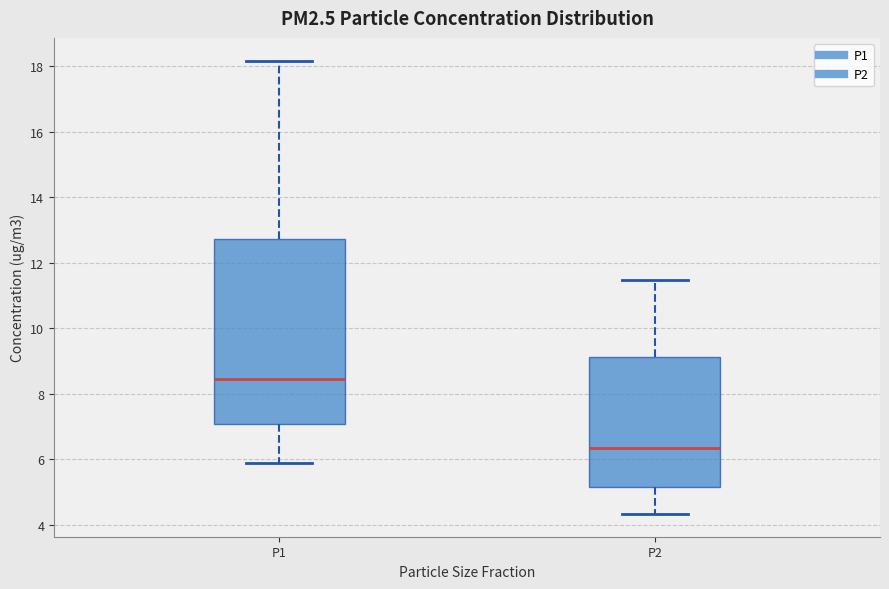

Reading left to right, read every box against the y-axis: the position of its median line, the range the box covers, and the ends of its whiskers. The values are not printed on the chart, so give them approximately, as read against the axis.

P1: median 8.4, box 7.0 to 12.8, whiskers 6.0 to 18.2
P2: median 6.4, box 5.2 to 9.2, whiskers 4.4 to 11.4